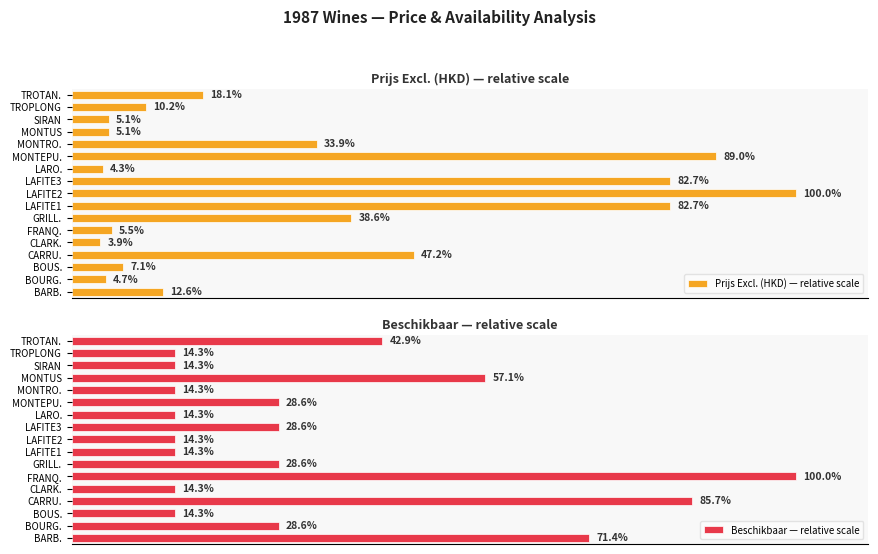

At which label does Prijs Excl. (HKD) — relative scale reach its minimum?

CLARK.